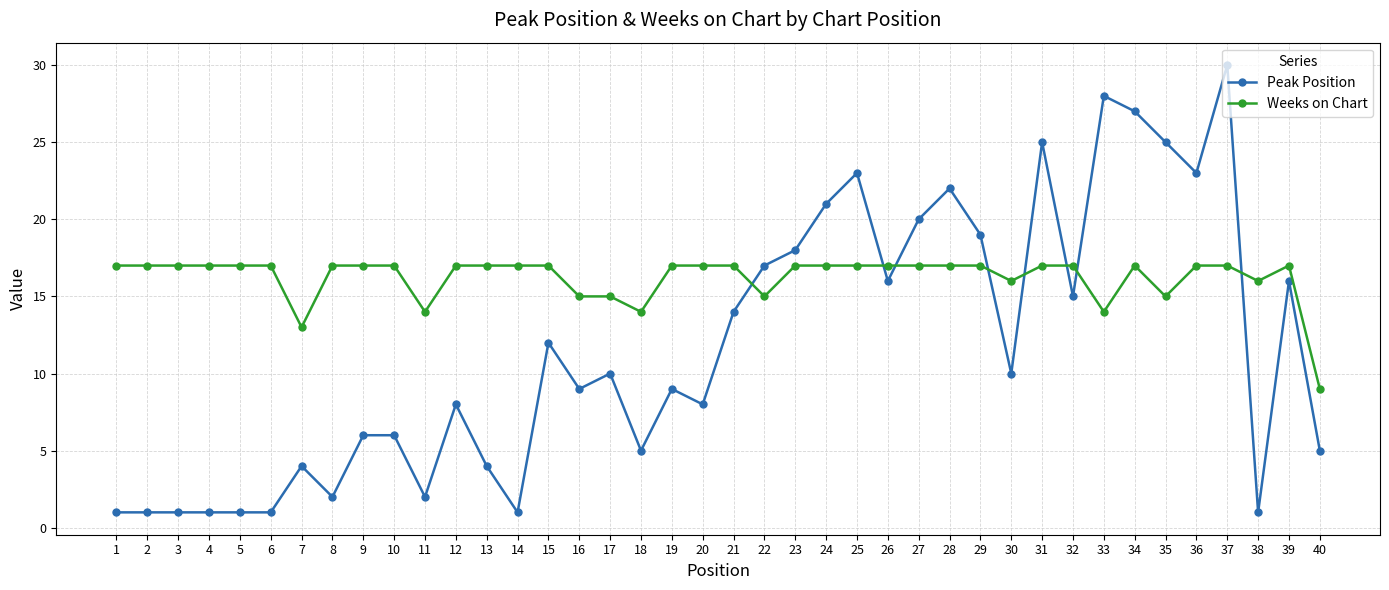

Which series has the largest total across all categories?

Weeks on Chart